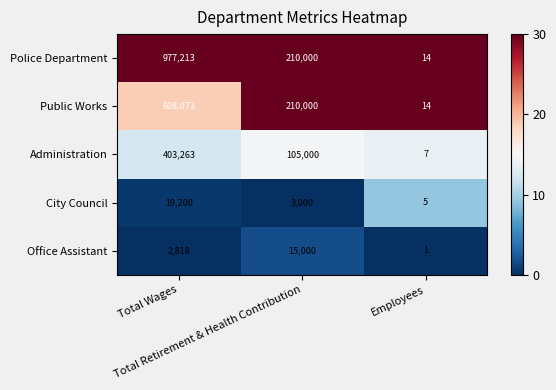

What is the difference between the maximum and second lowest values in the Administration series?

298263